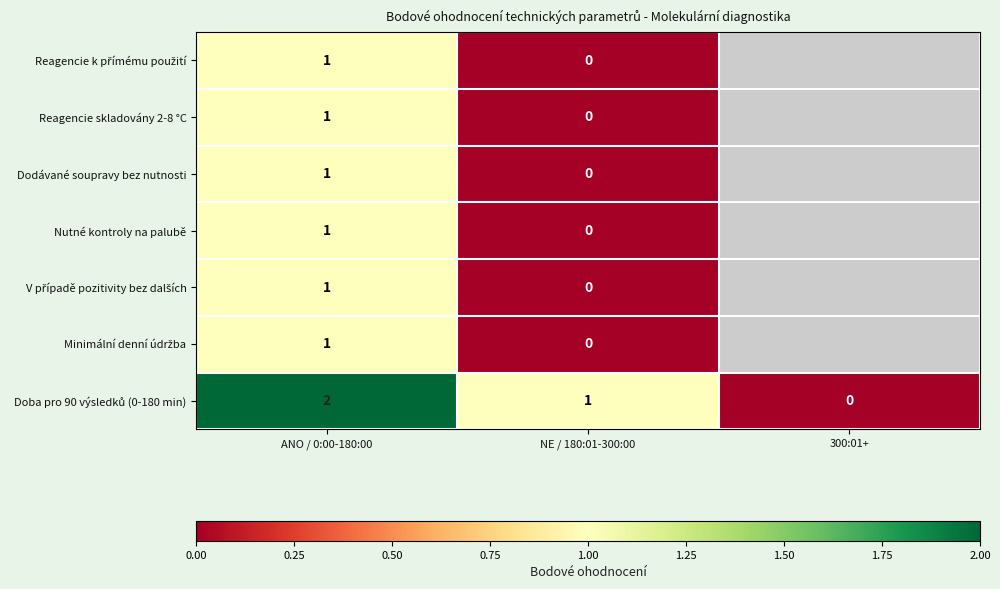

True or false: Dodávané soupravy bez nutnosti has a value of 1 at ANO / 0:00-180:00.

True